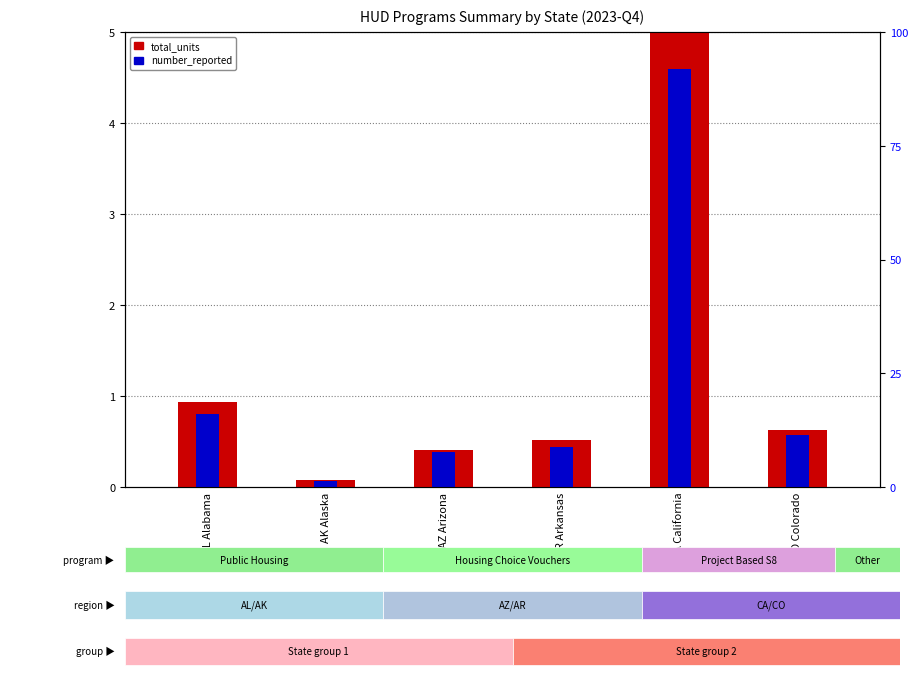

Where is total_units nearest to the value 2?

AL Alabama